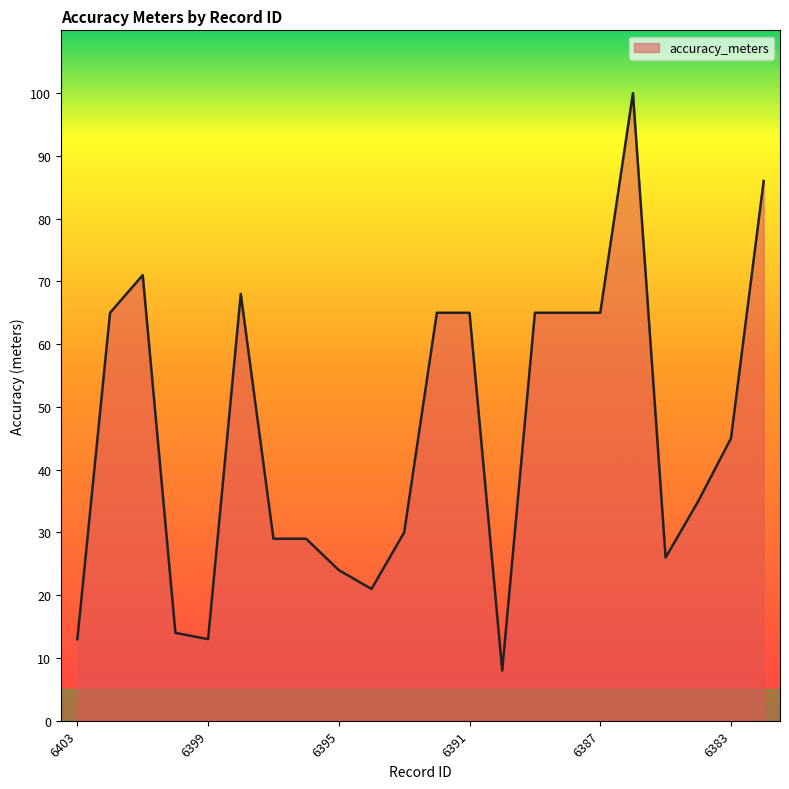

What is the difference between the maximum and minimum values?

92